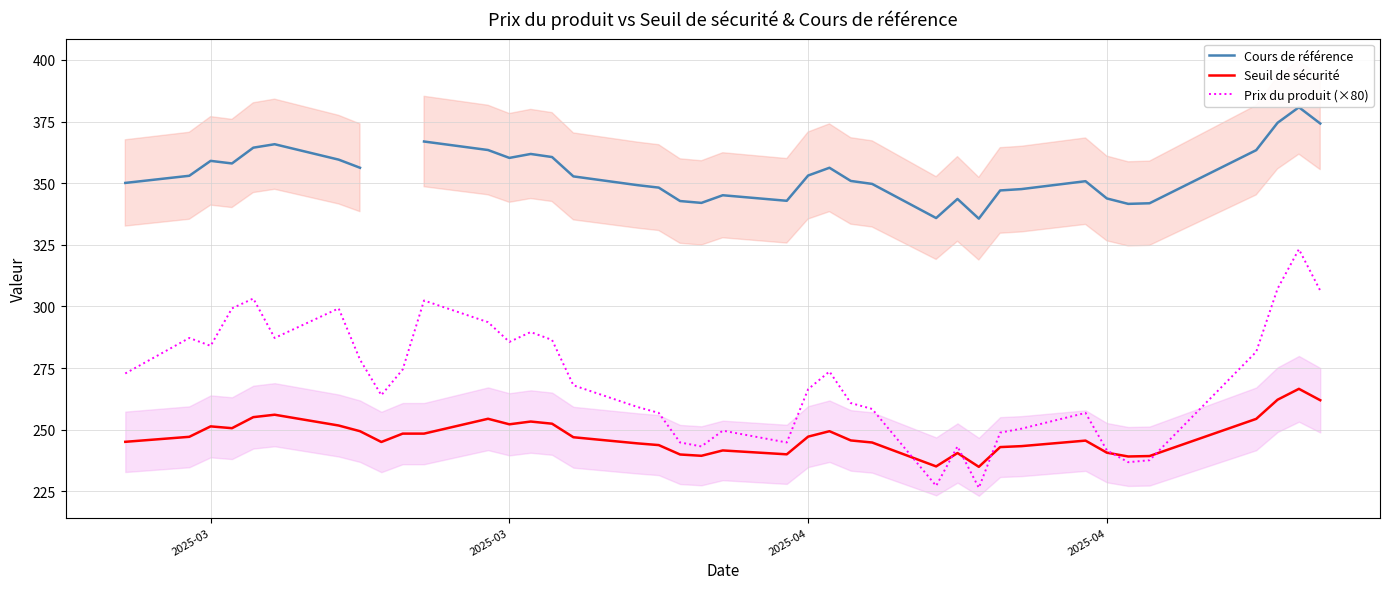

Does the chart display data point markers on the line(s)?

No